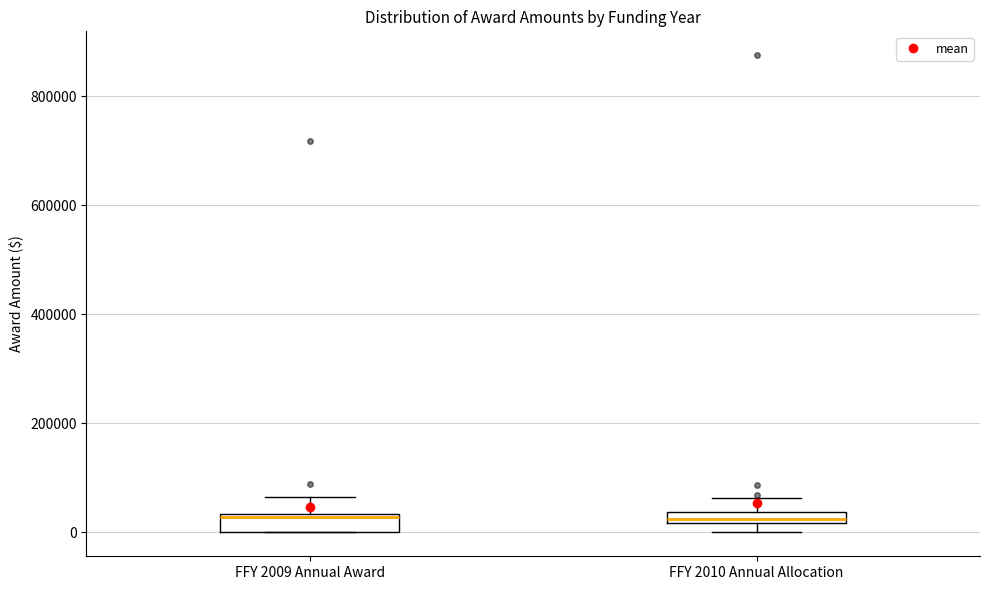

Where is the upper edge of the box for FFY 2010 Annual Allocation on the y-axis? The values are not printed on the chart, so give them approximately, as read against the axis.

40000